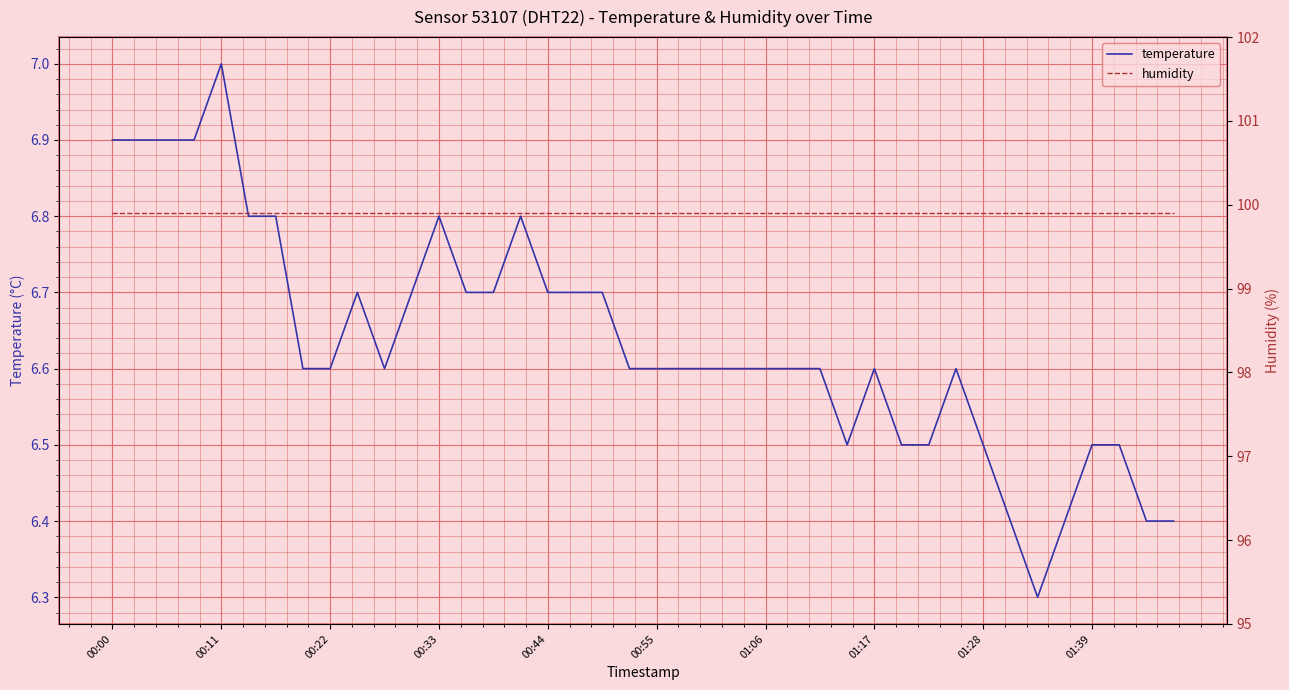

Is the value of temperature at 39 greater than the value of humidity at 19?

No